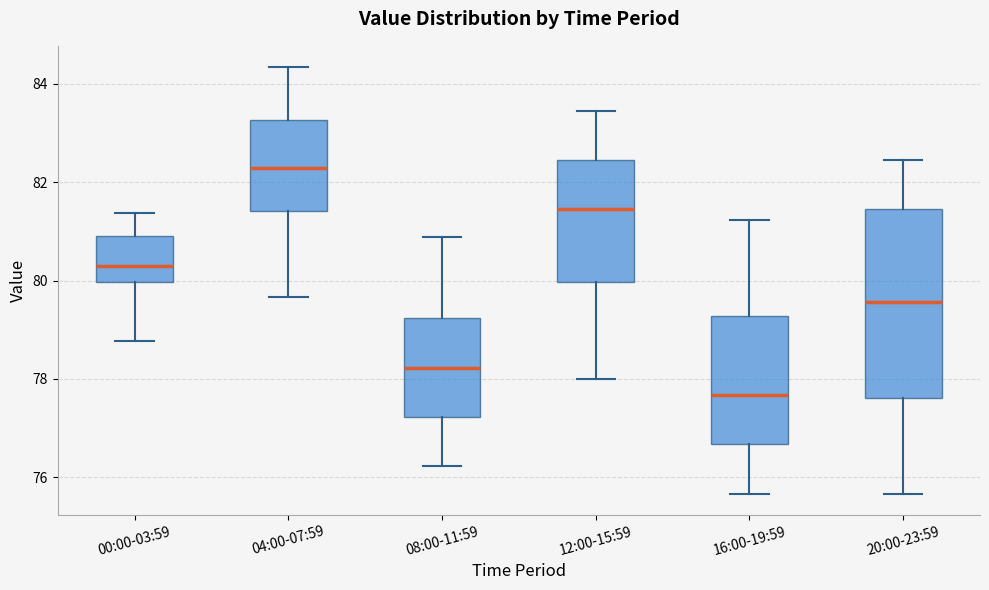

Where is the lower edge of the box for 20:00-23:59 on the y-axis? The values are not printed on the chart, so give them approximately, as read against the axis.

77.6